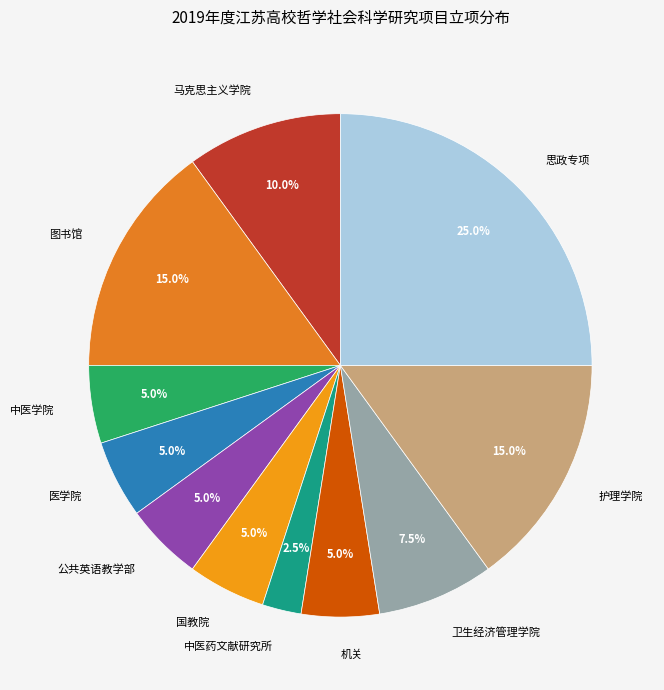

What portion of the pie excludes 医学院?

95.0%